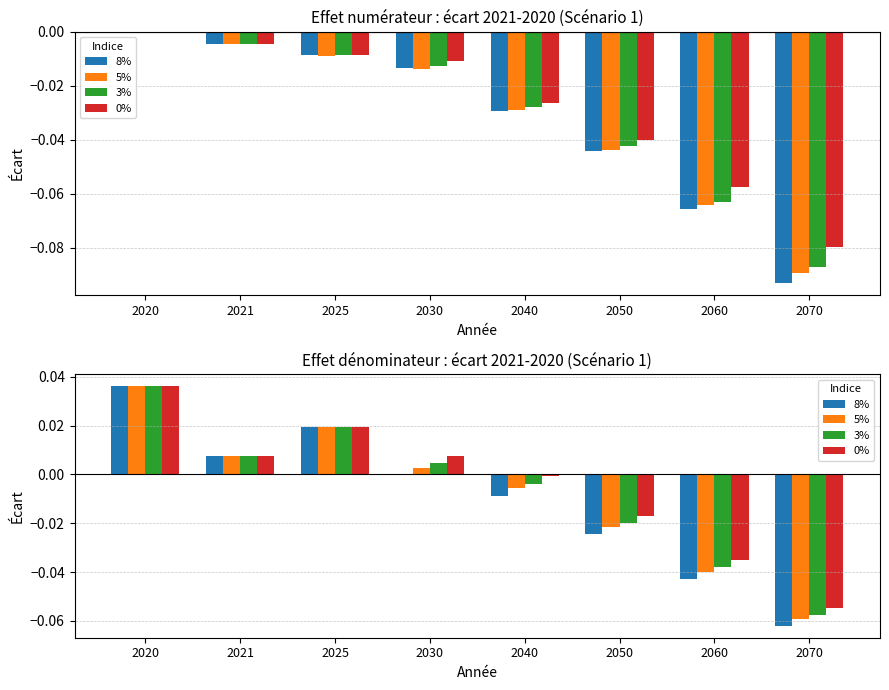

What is the total value across all series at 2050?

-0.1